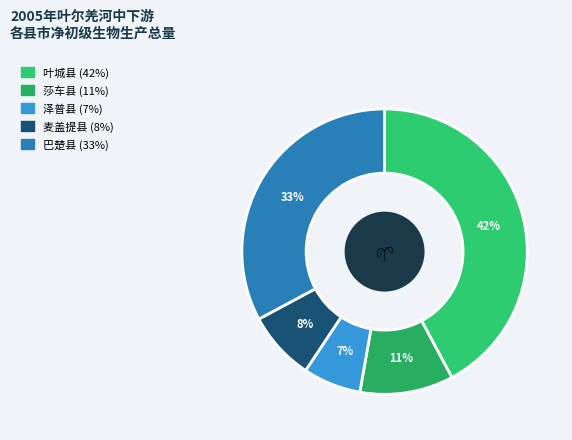

How many segments does this pie chart have?

5